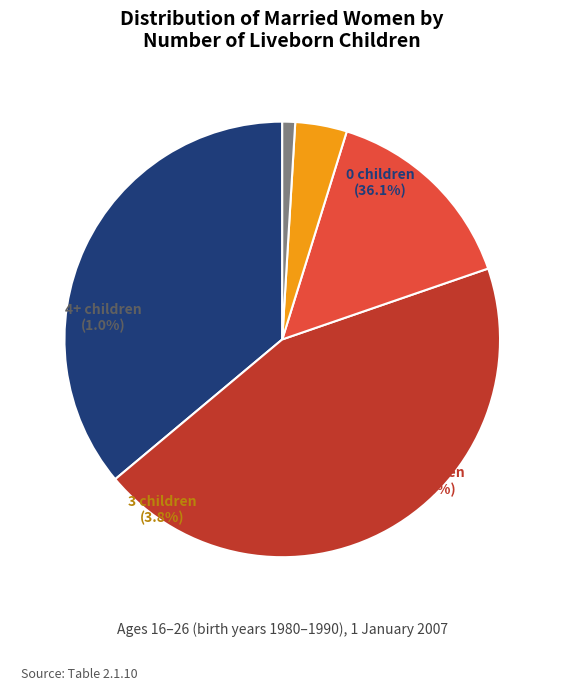

What is the change in value from 2 children to 3 children?

-5.6